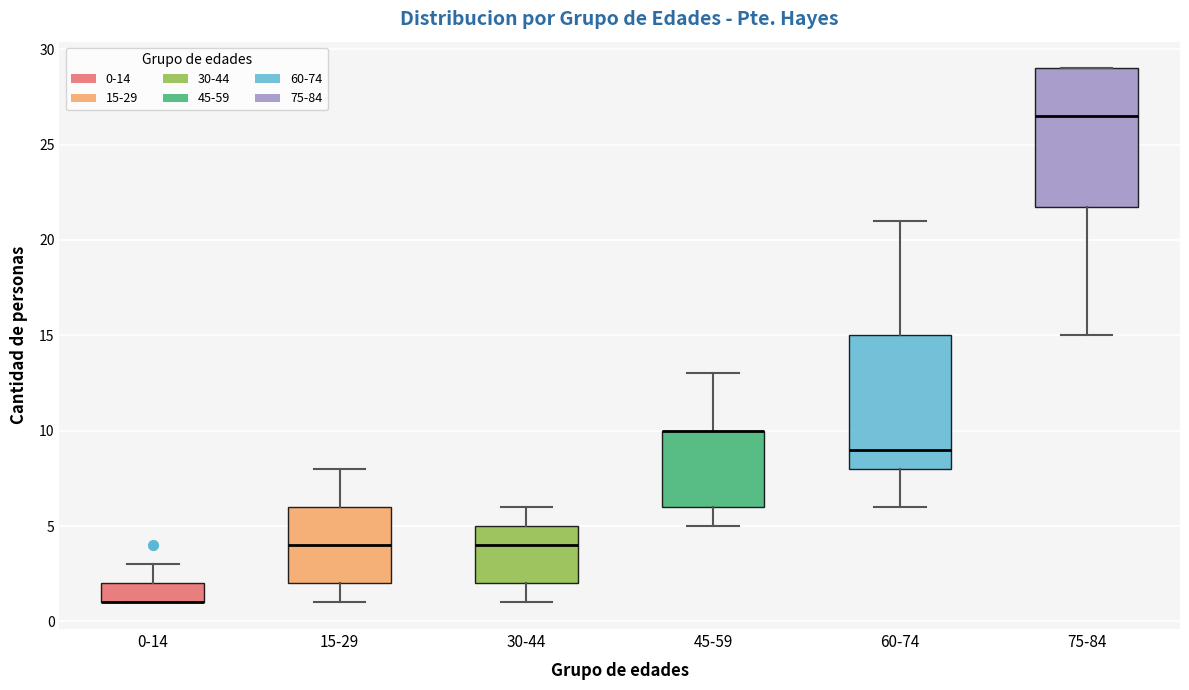

Reading left to right, read every box against the y-axis: the position of its median line, the range the box covers, and the ends of its whiskers. The values are not printed on the chart, so give them approximately, as read against the axis.

0-14: median 1.0 (drawn on the box's lower edge), box 1.0 to 2.0, whiskers 1.0 to 3.0
15-29: median 4.0, box 2.0 to 6.0, whiskers 1.0 to 8.0
30-44: median 4.0, box 2.0 to 5.0, whiskers 1.0 to 6.0
45-59: median 10.0 (drawn on the box's upper edge), box 6.0 to 10.0, whiskers 5.0 to 13.0
60-74: median 9.0, box 8.0 to 15.0, whiskers 6.0 to 21.0
75-84: median 26.5, box 22.0 to 29.0, whiskers 15.0 to 29.0